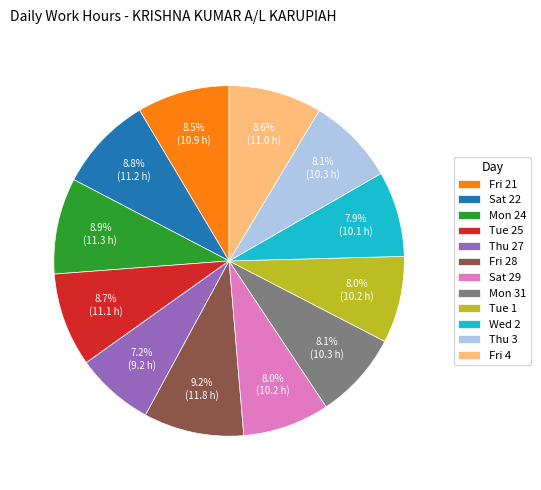

What percentage is NOT represented by Wed 2?

92.1%